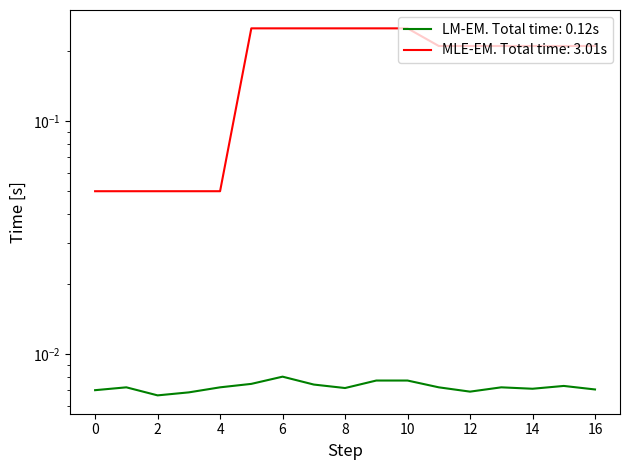

At how many categories does at least one series exceed 0?

17